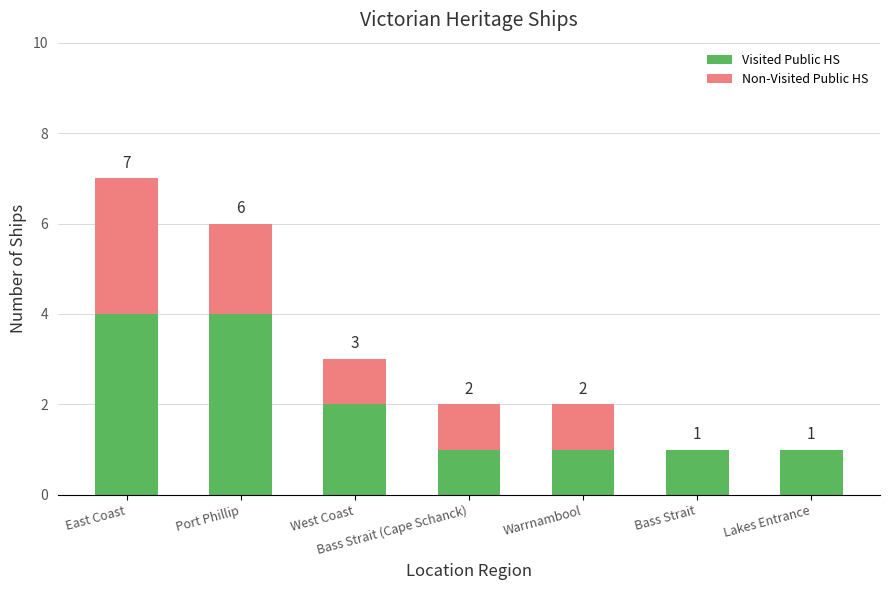

At which category is the sum across all series the highest?

East Coast